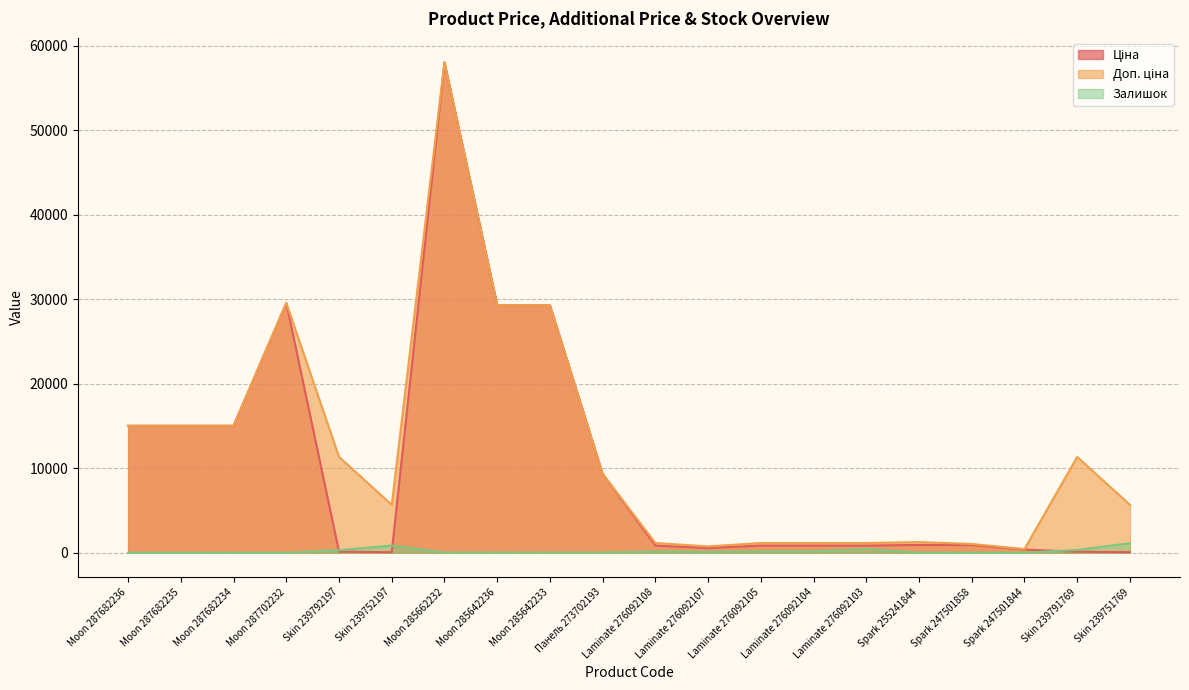

What are all the series names shown in the legend?

Ціна, Доп. ціна, Залишок